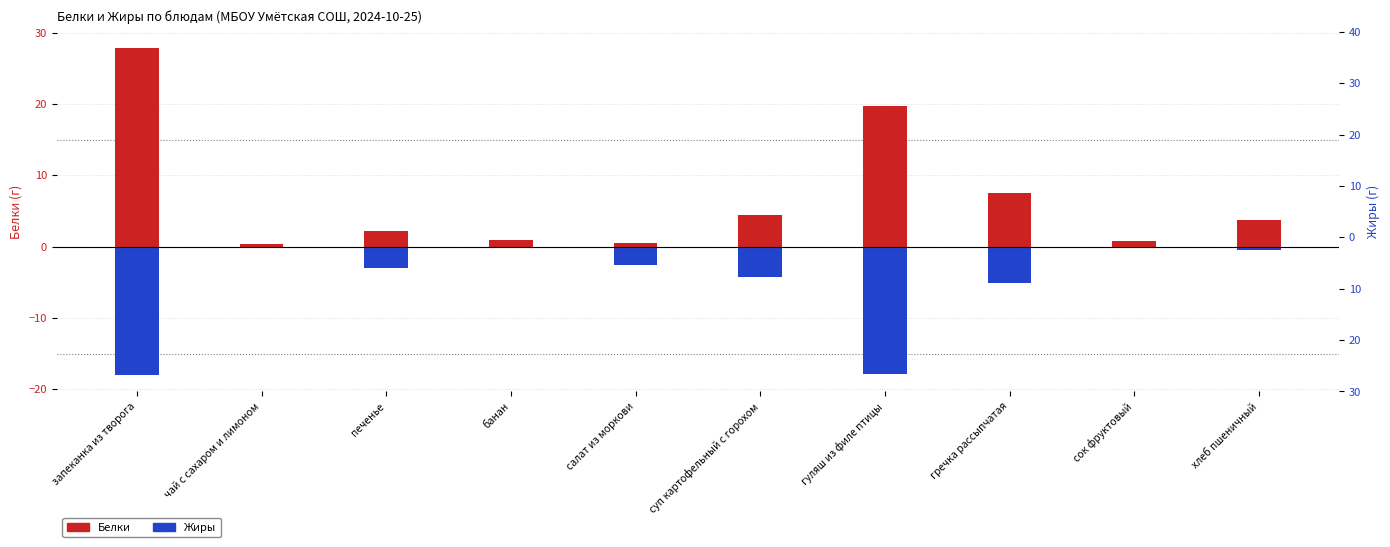

Rank the series at хлеб пшеничный from highest to lowest value.

Белки, Жиры